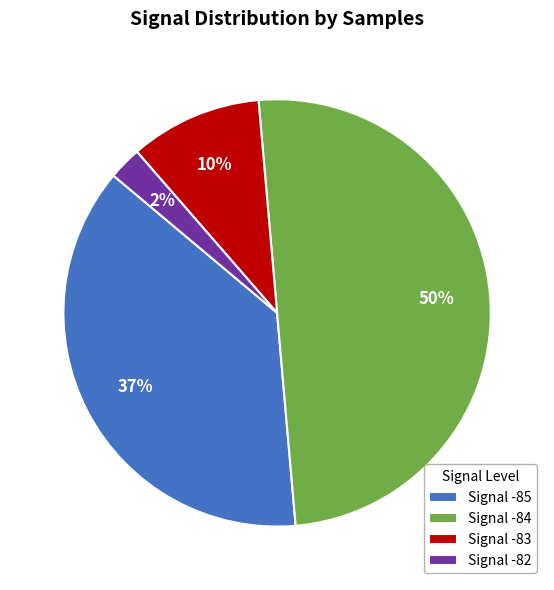

Which has a higher value, Signal -83 or Signal -85?

Signal -85